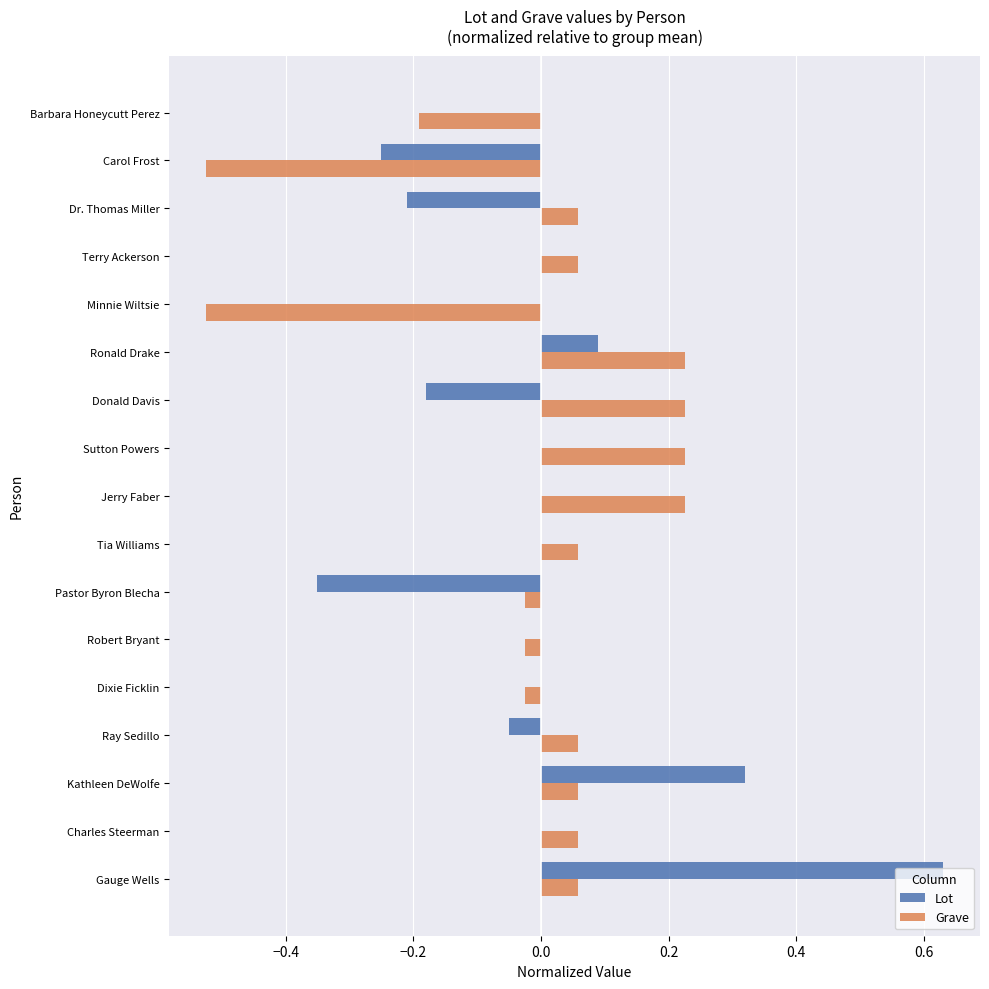

Between Dixie Ficklin and Dr. Thomas Miller, which series saw the biggest shift?

Lot